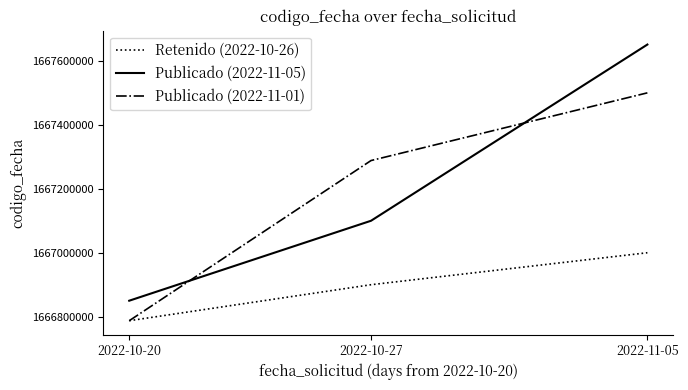

Which series has the largest total across all categories?

Publicado (2022-11-05)